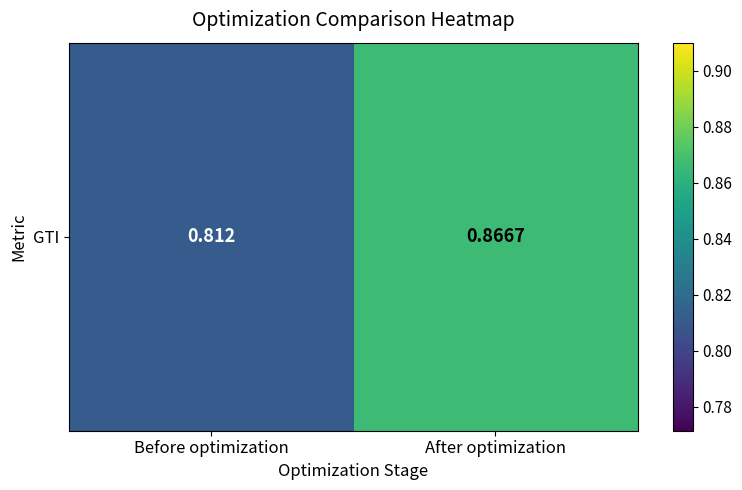

Which category has the lowest value across all series?

Before optimization